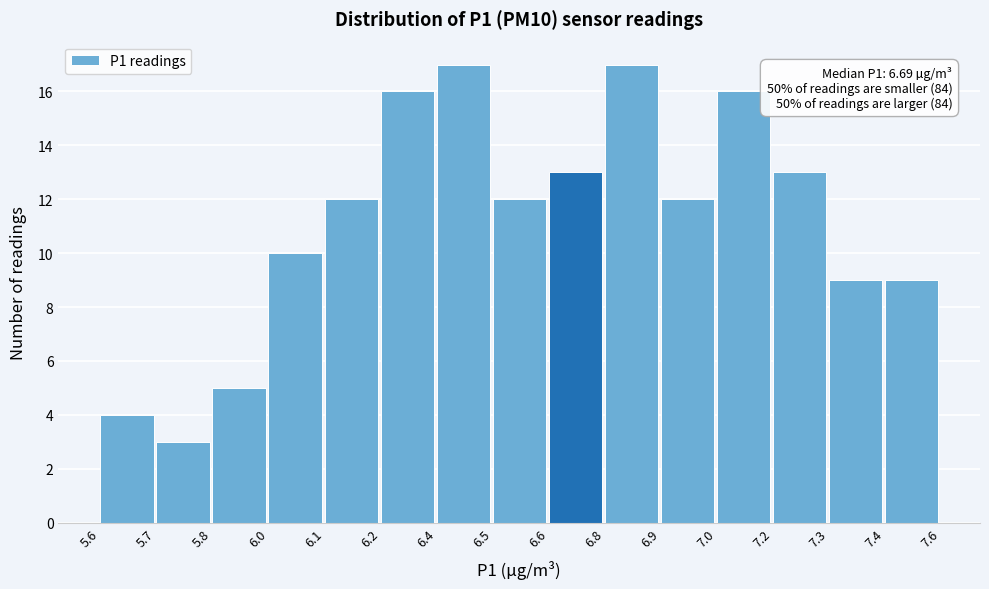

Reading left to right, transcribe all the data shown in this chart.

5.6=4	5.7=3	5.8=5	6.0=10	6.1=12	6.2=16	6.4=17	6.5=12	6.6=13	6.8=17	6.9=12	7.0=16	7.2=13	7.3=9	7.4=9